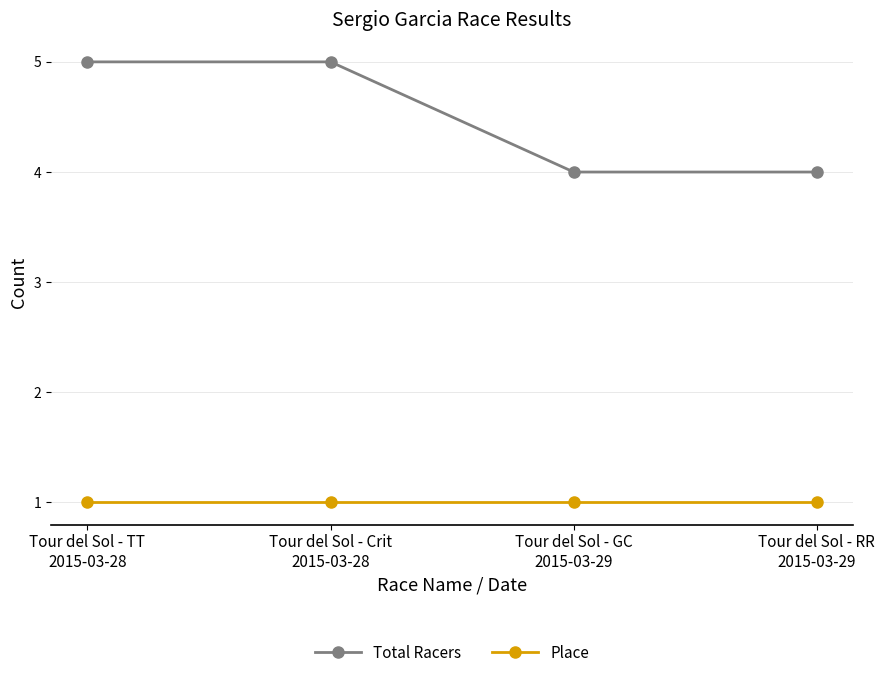

How many series are shown in this chart?

2